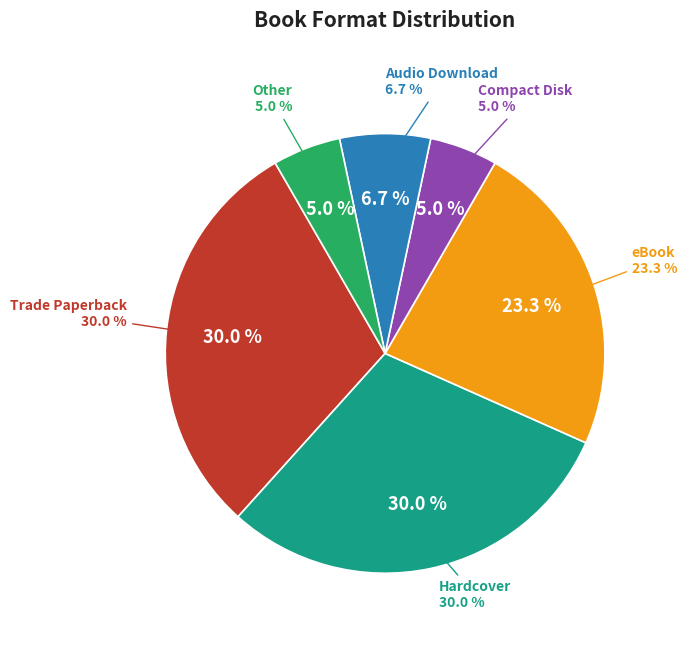

Is it true that Audio Download is 1% of the pie?

False